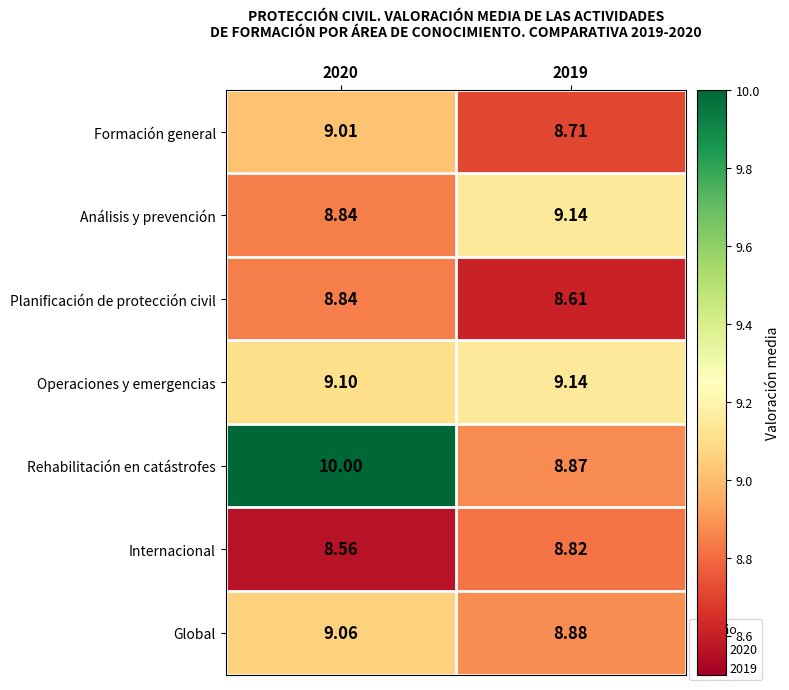

Between 2020 and 2019, which series saw the biggest shift?

Rehabilitación en catástrofes